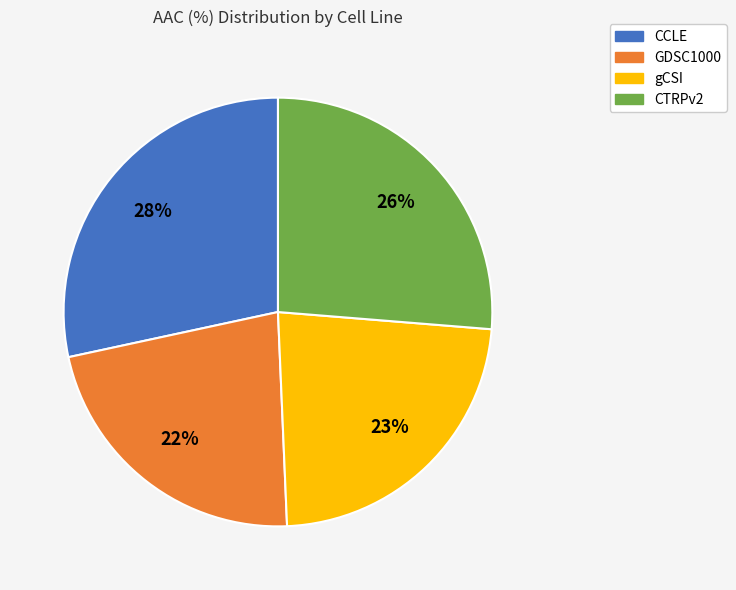

The CTRPv2 slice represents 14% of the pie. True or false?

False